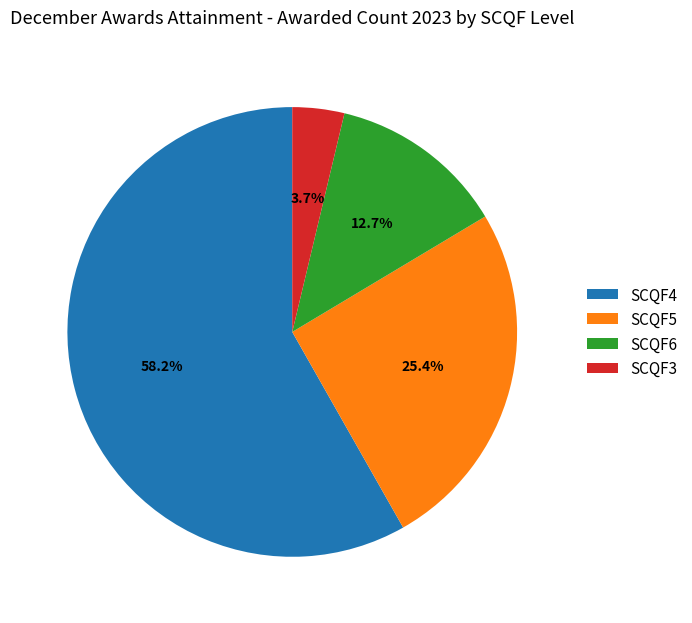

The SCQF4 slice represents 58% of the pie. True or false?

True